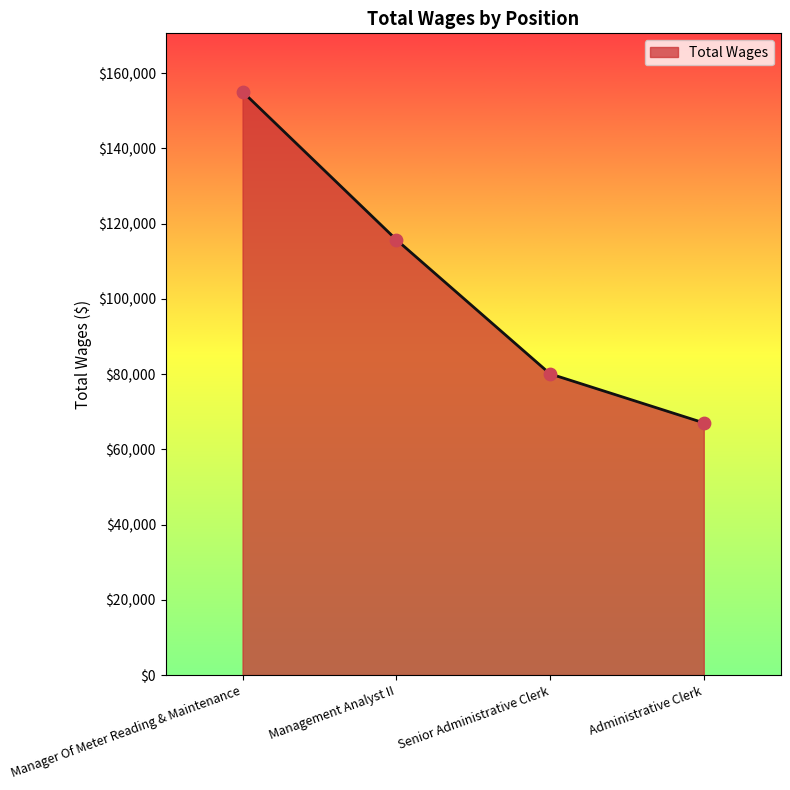

Between Administrative Clerk and Manager Of Meter Reading & Maintenance, which is larger?

Manager Of Meter Reading & Maintenance